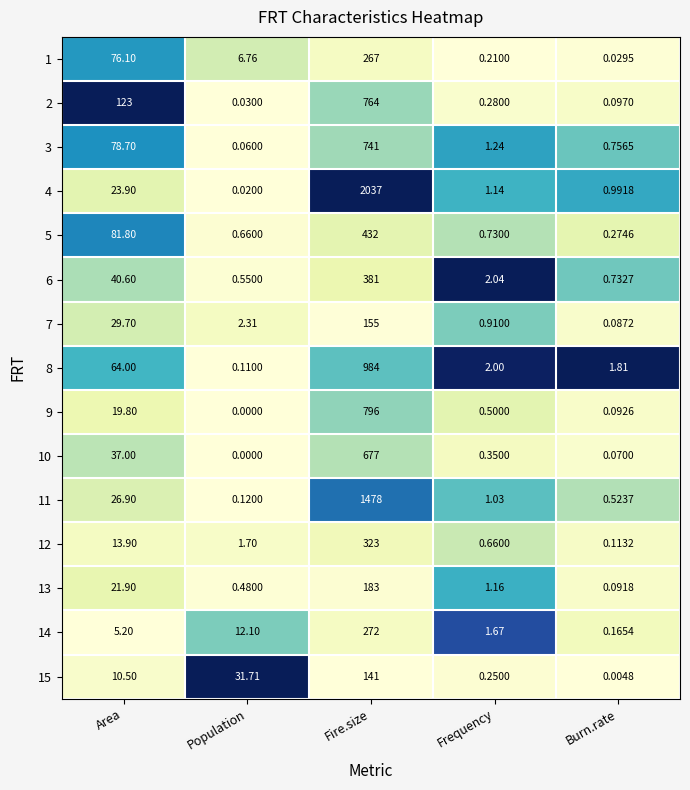

What is the difference between the highest and lowest values at Fire.size?

1896.0